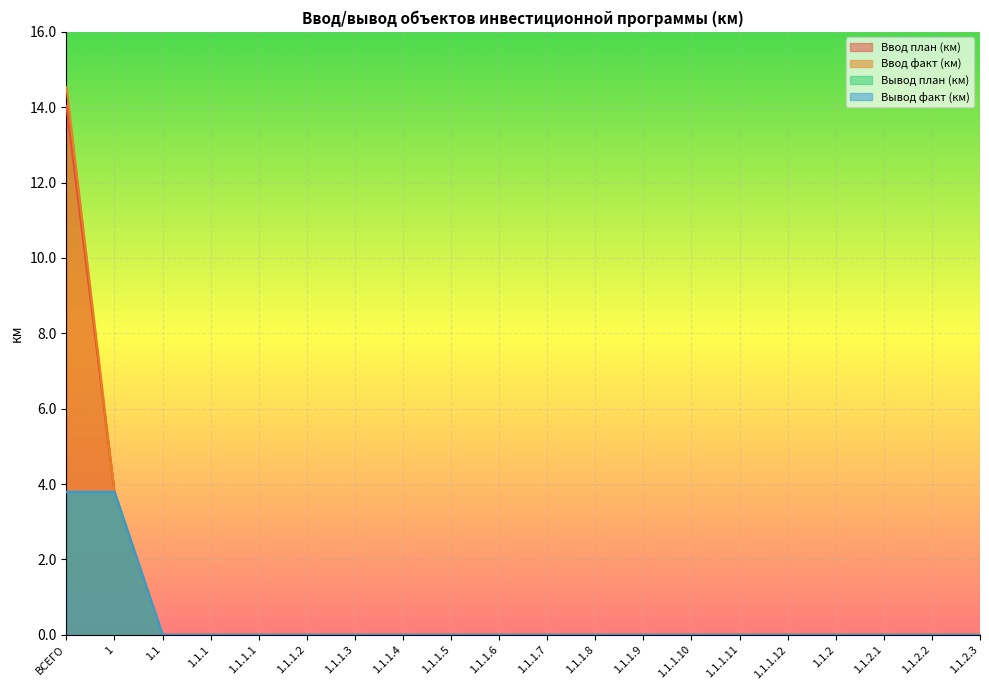

At 1.1.1.3, list the series in order from smallest to largest.

Ввод план (км), Ввод факт (км), Вывод план (км), Вывод факт (км)